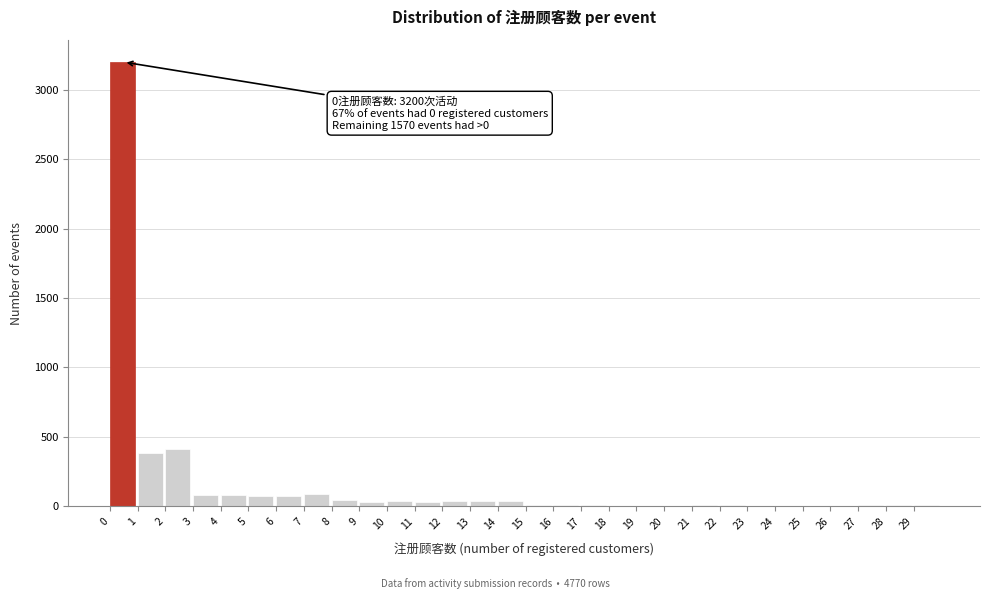

Which range on the x-axis has the tallest bar?

0 to 1